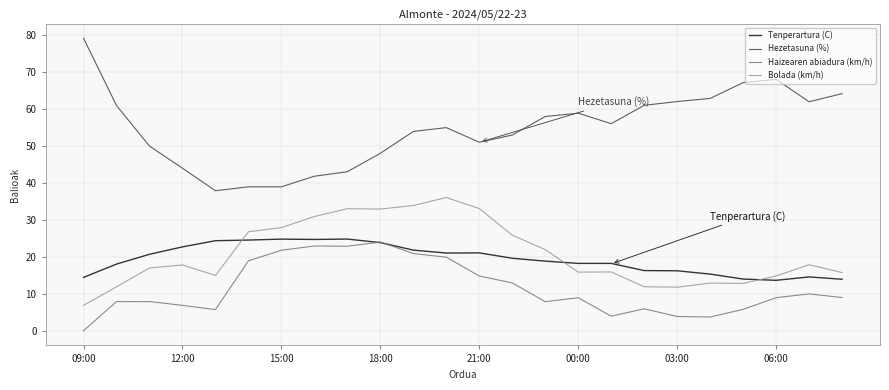

What is the sum of all Bolada (km/h) values?

502.7